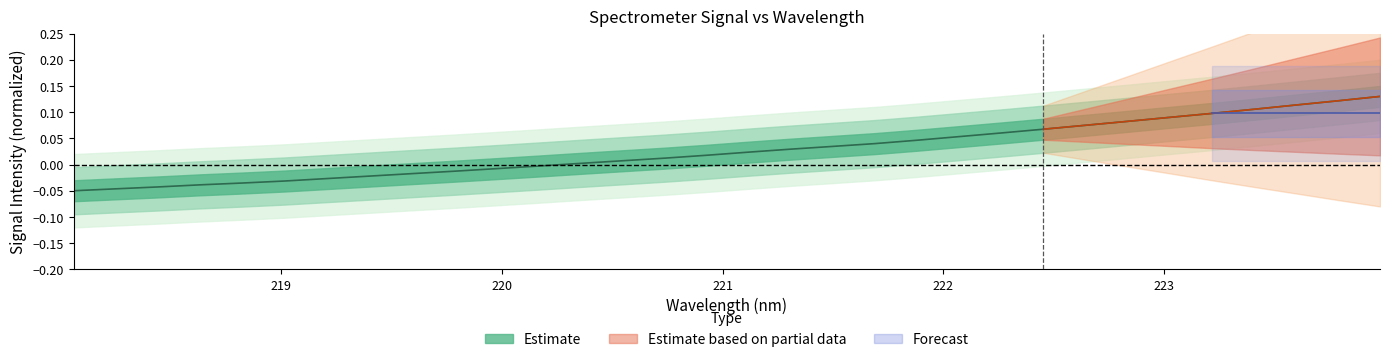

Rank the categories by value from lowest to highest.

218.0596, 218.2508, 218.442, 218.6332, 218.8244, 219.0156, 219.2067, 219.3979, 219.589, 219.7801, 219.9712, 220.1623, 220.3533, 220.5444, 220.7354, 220.9264, 221.1174, 221.3083, 221.4993, 221.6902, 221.8812, 222.0721, 222.263, 222.4538, 222.6447, 222.8355, 223.0264, 223.2172, 223.408, 223.5987, 223.7895, 223.9802